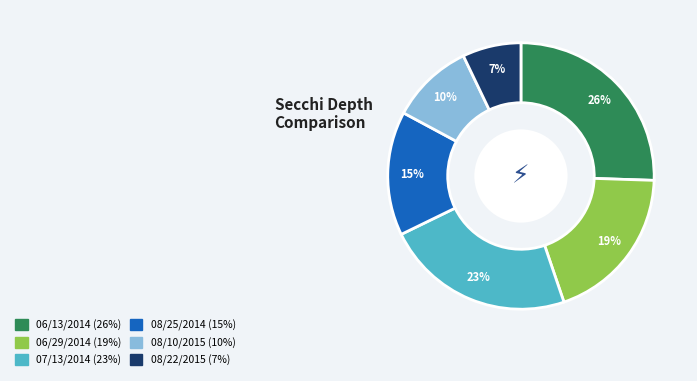

How many segments does this pie chart have?

6